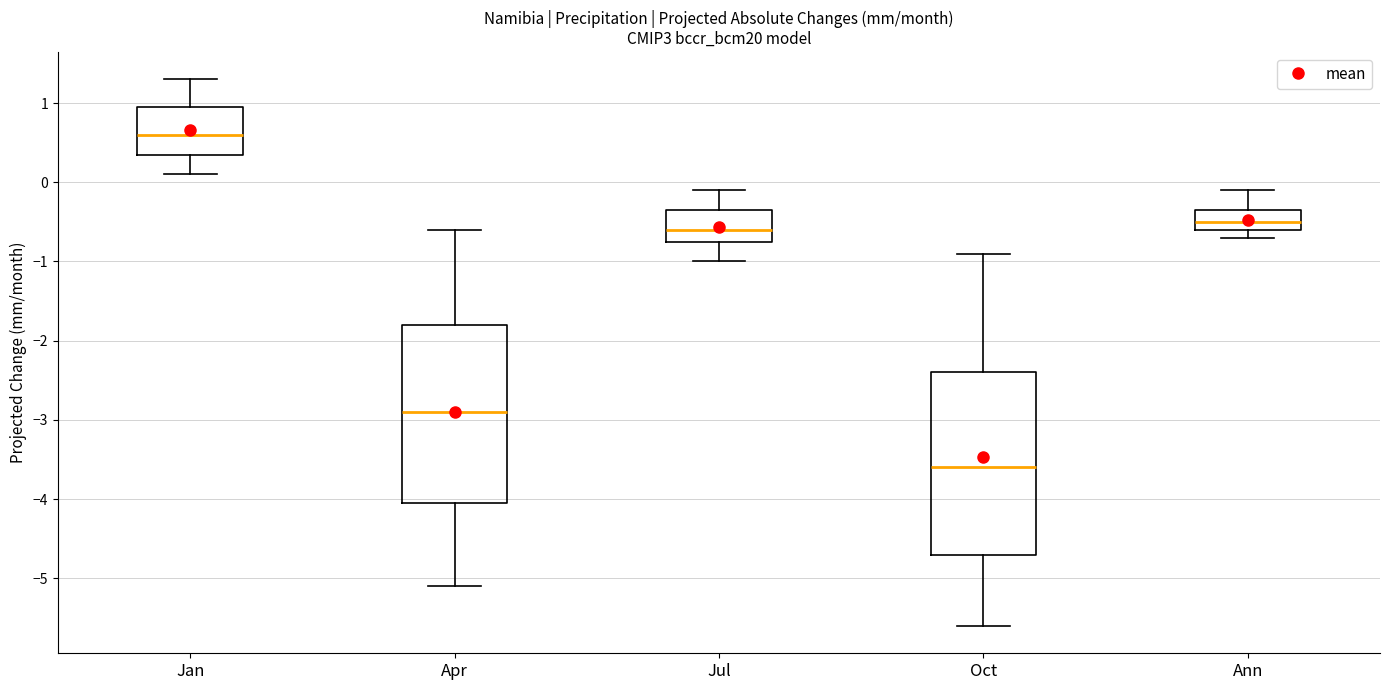

Reading left to right, transcribe this box plot: for each box, give where its median line is, the range the box spans, and where its two whiskers end, as read against the y-axis. The values are not printed on the chart, so give them approximately, as read against the axis.

Jan: median 0.6, box 0.4 to 1.0, whiskers 0.1 to 1.3
Apr: median -2.9, box -4.0 to -1.8, whiskers -5.1 to -0.6
Jul: median -0.6, box -0.7 to -0.3, whiskers -1.0 to -0.1
Oct: median -3.6, box -4.7 to -2.4, whiskers -5.6 to -0.9
Ann: median -0.5, box -0.6 to -0.3, whiskers -0.7 to -0.1